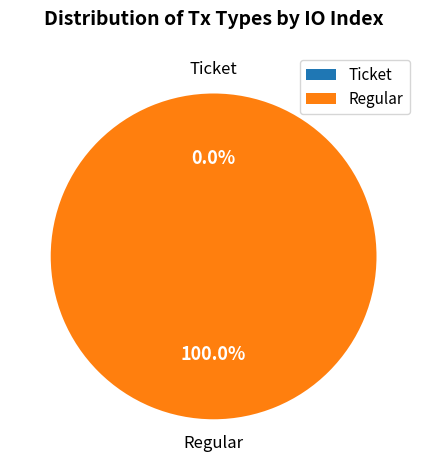

Is it true that Regular is 99% of the pie?

False